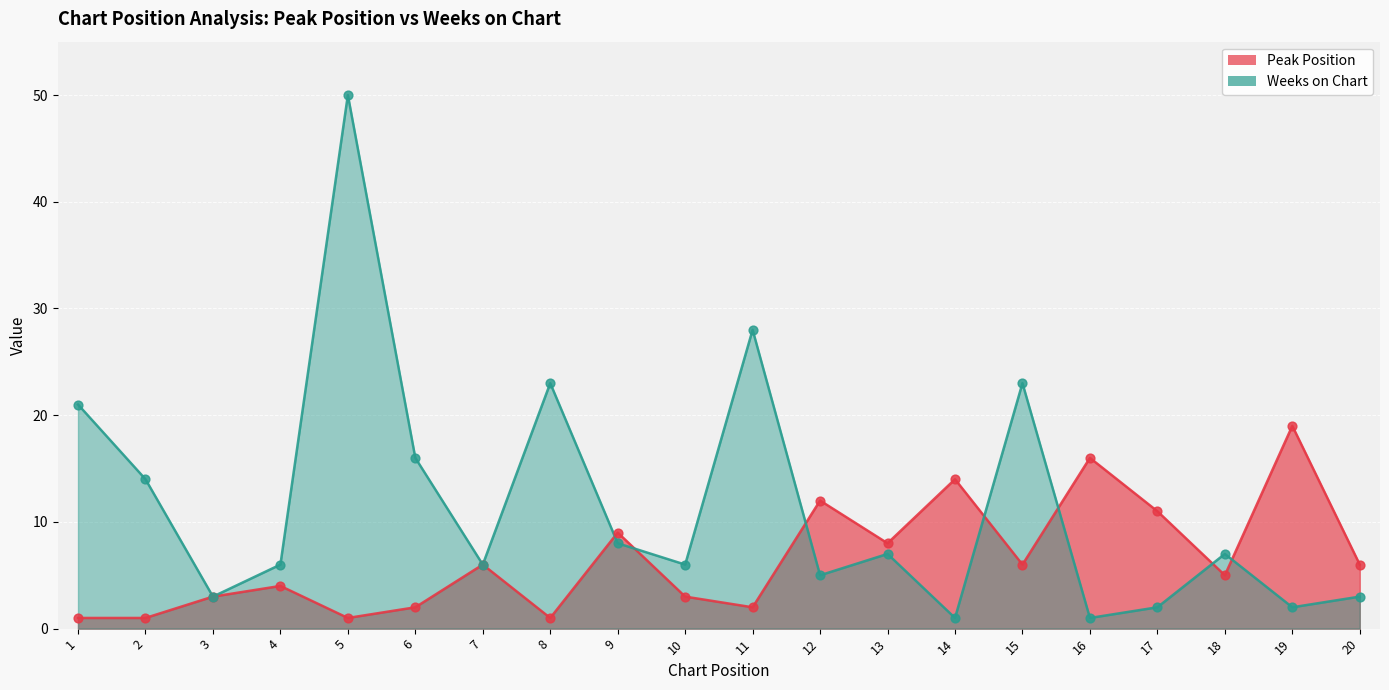

At how many categories does at least one series exceed 37?

1